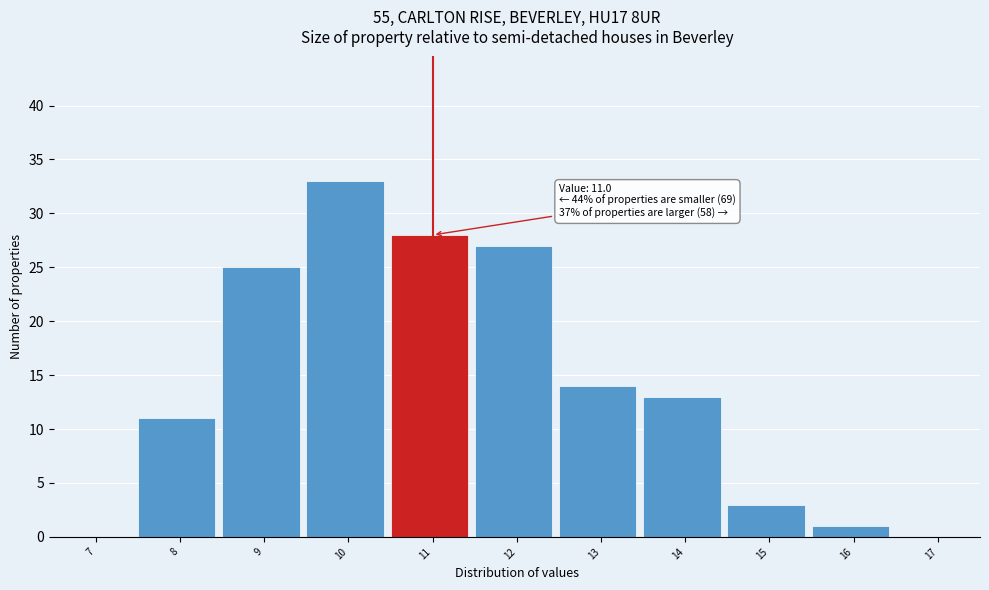

Reading left to right, what are all the values shown in this chart?

7=0	8=11	9=25	10=33	11=28	12=27	13=14	14=13	15=3	16=1	17=0